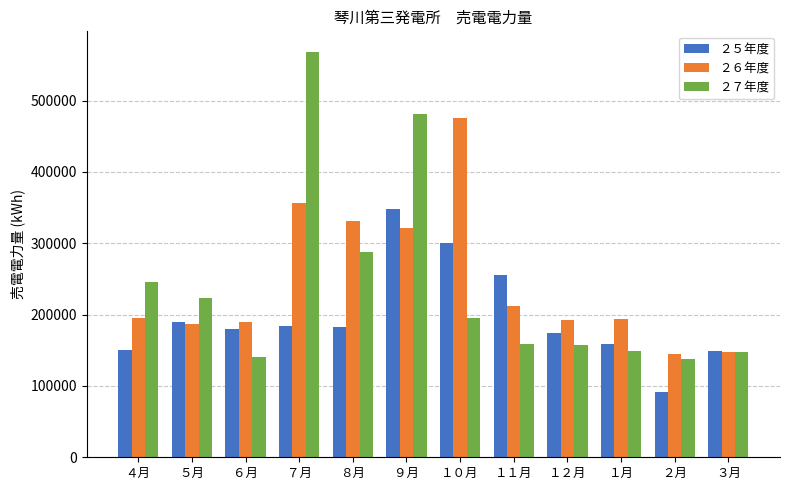

Which label corresponds to the largest value in the chart?

７月